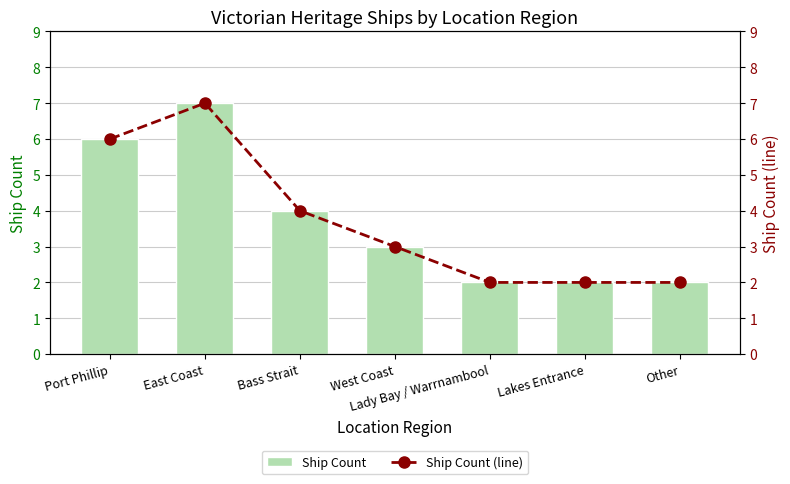

What is the label of the 4th bar from the right?

West Coast